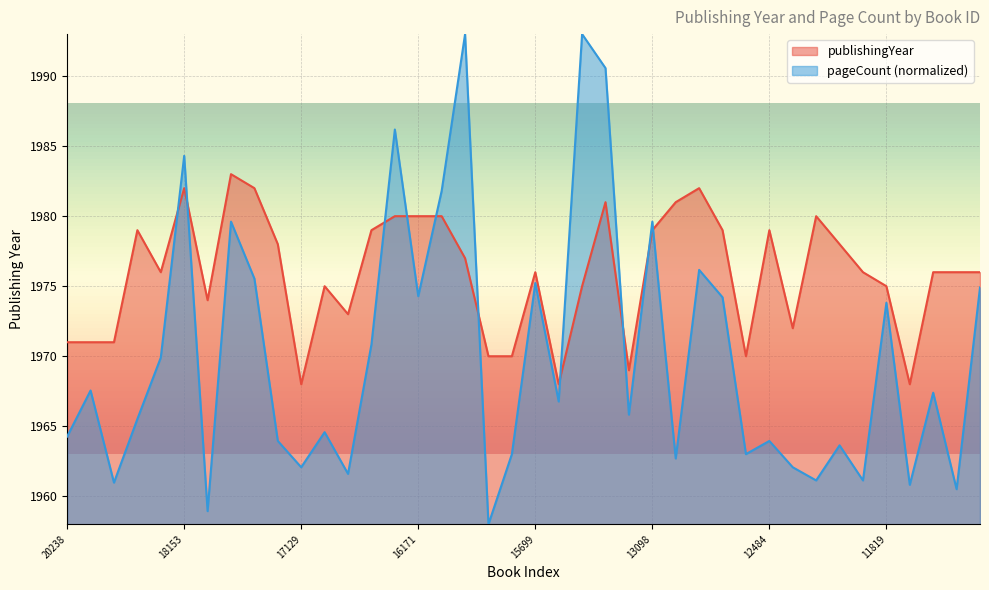

How many lines are shown in the chart?

2